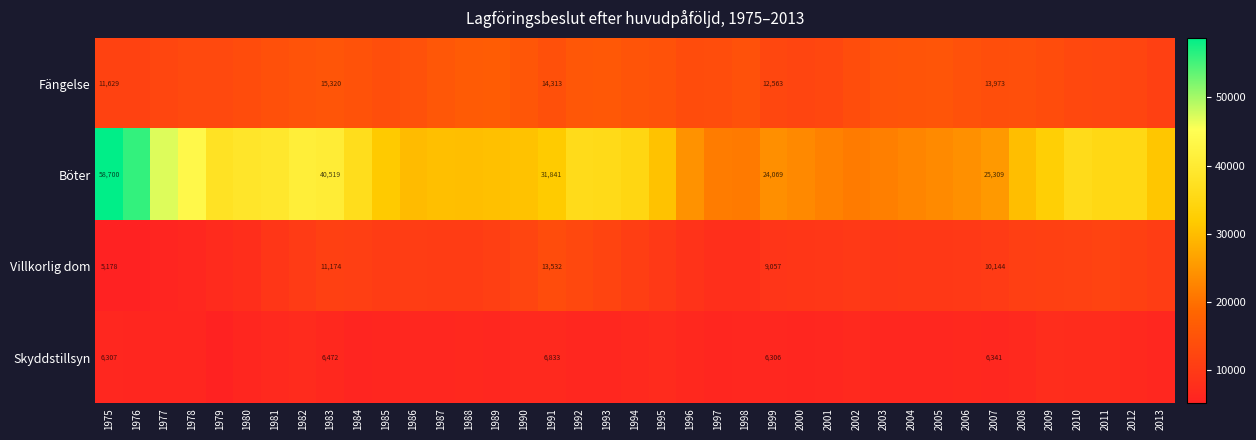

What is the total value across all series at 1999?

51995